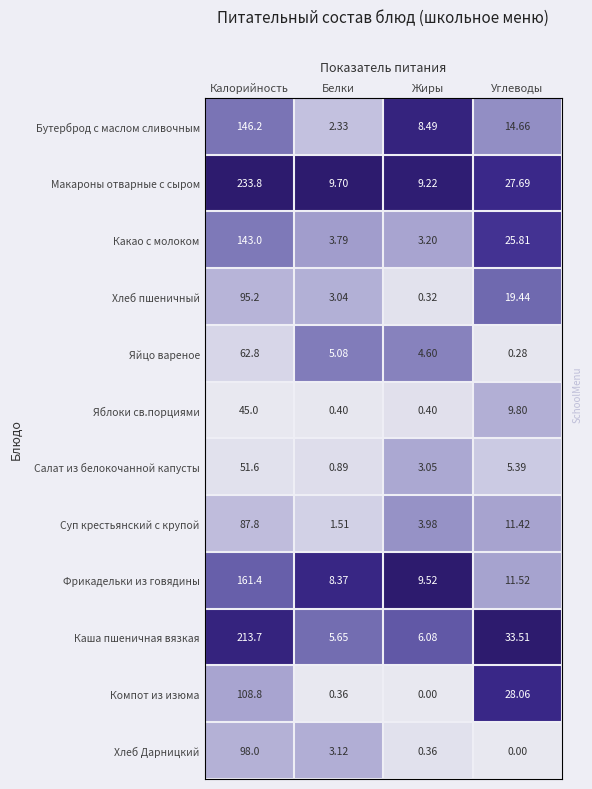

List the labels in order of Яйцо вареное value, smallest first.

Углеводы, Жиры, Белки, Калорийность